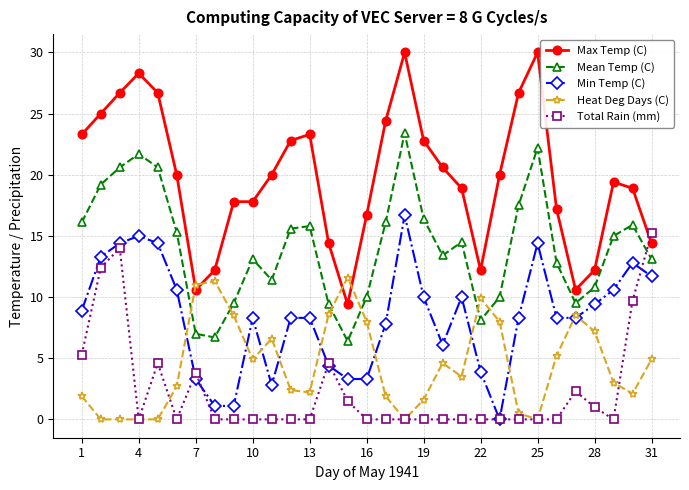

In Mean Temp (C), how many points are lower than both neighbors (excluding endpoints)?

6